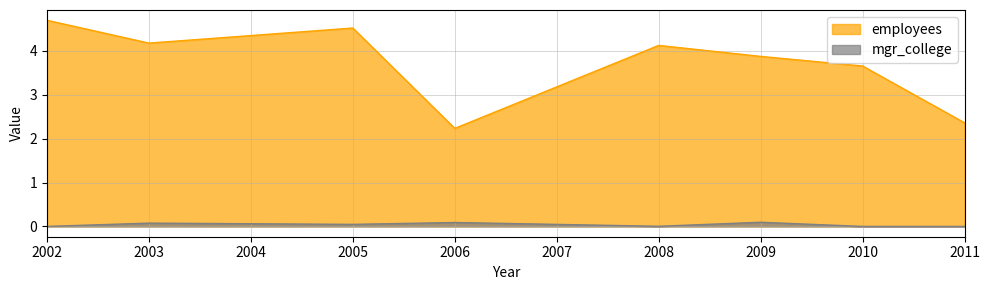

What is the change in value from 2003 to 2010?

-0.1